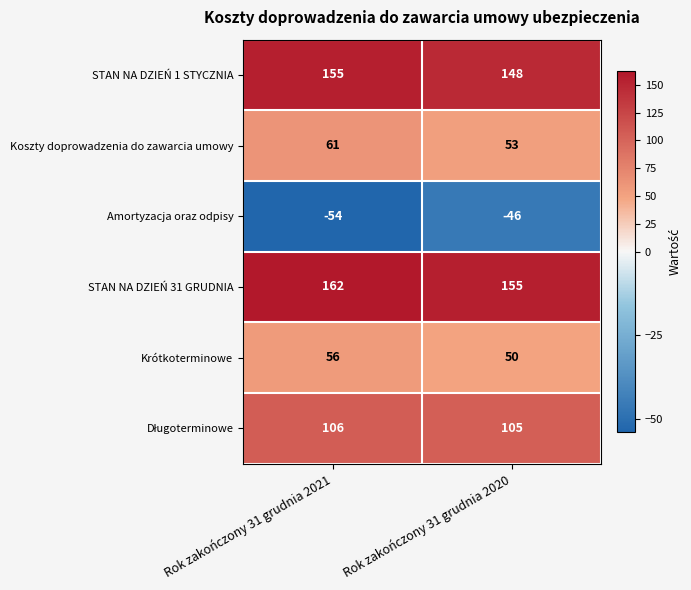

True or false: STAN NA DZIEŃ 31 GRUDNIA has a value of 270 at Rok zakończony 31 grudnia 2020.

False